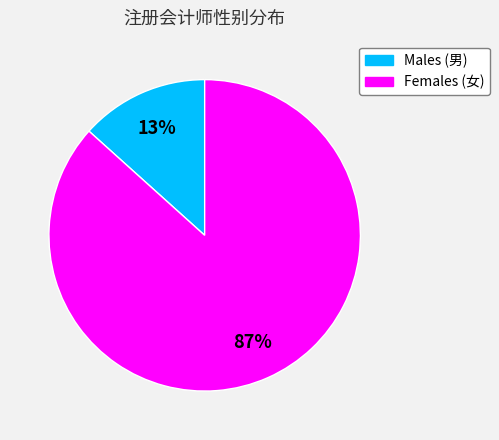

To the nearest percent, what percentage of the pie is Males (男)?

13%